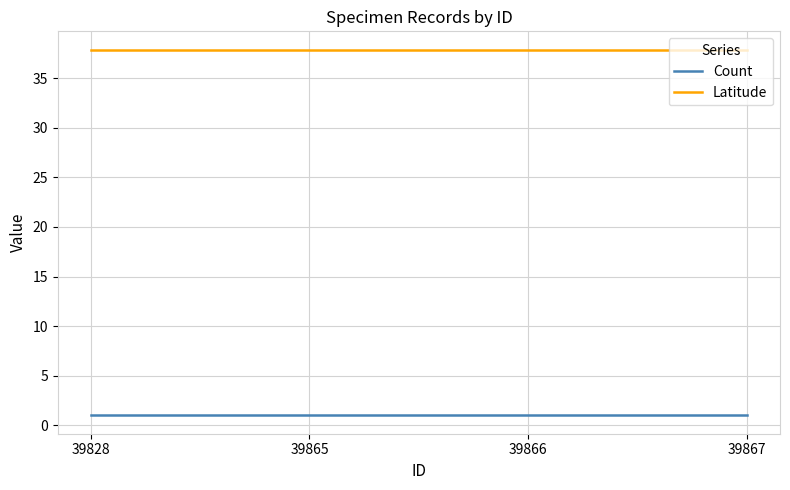

How many distinct data groups are displayed?

2